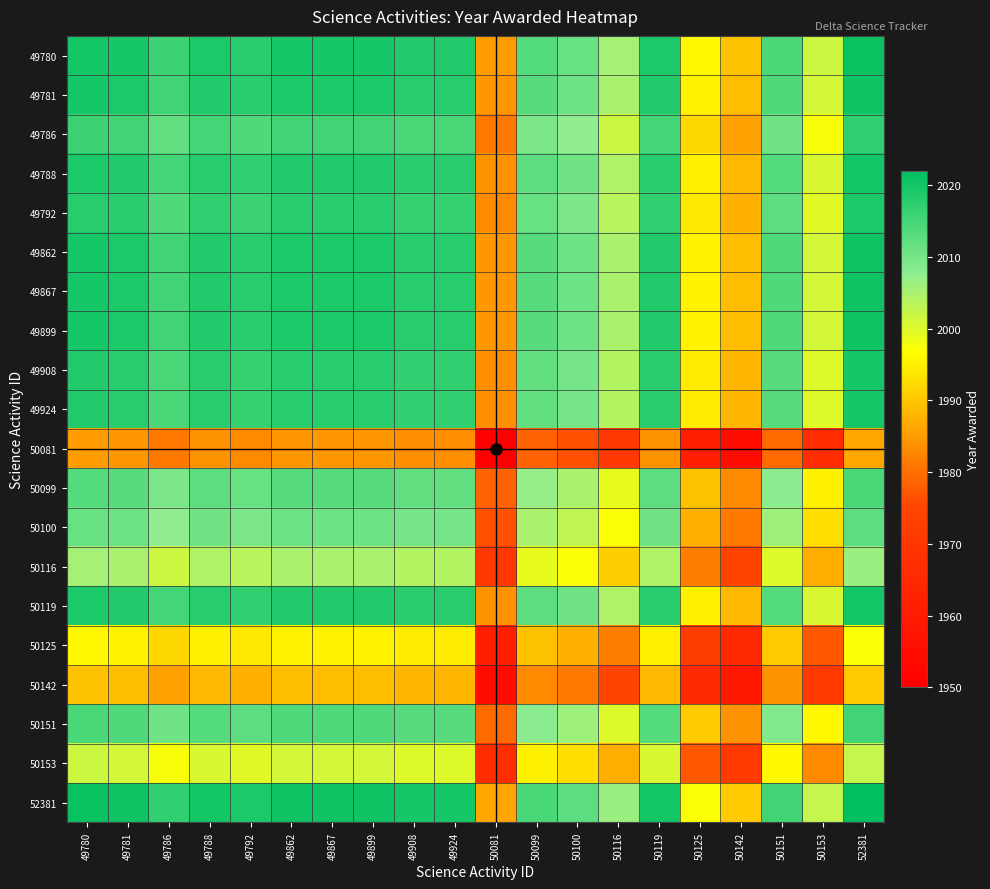

What is the maximum value shown in the chart?

2022.0